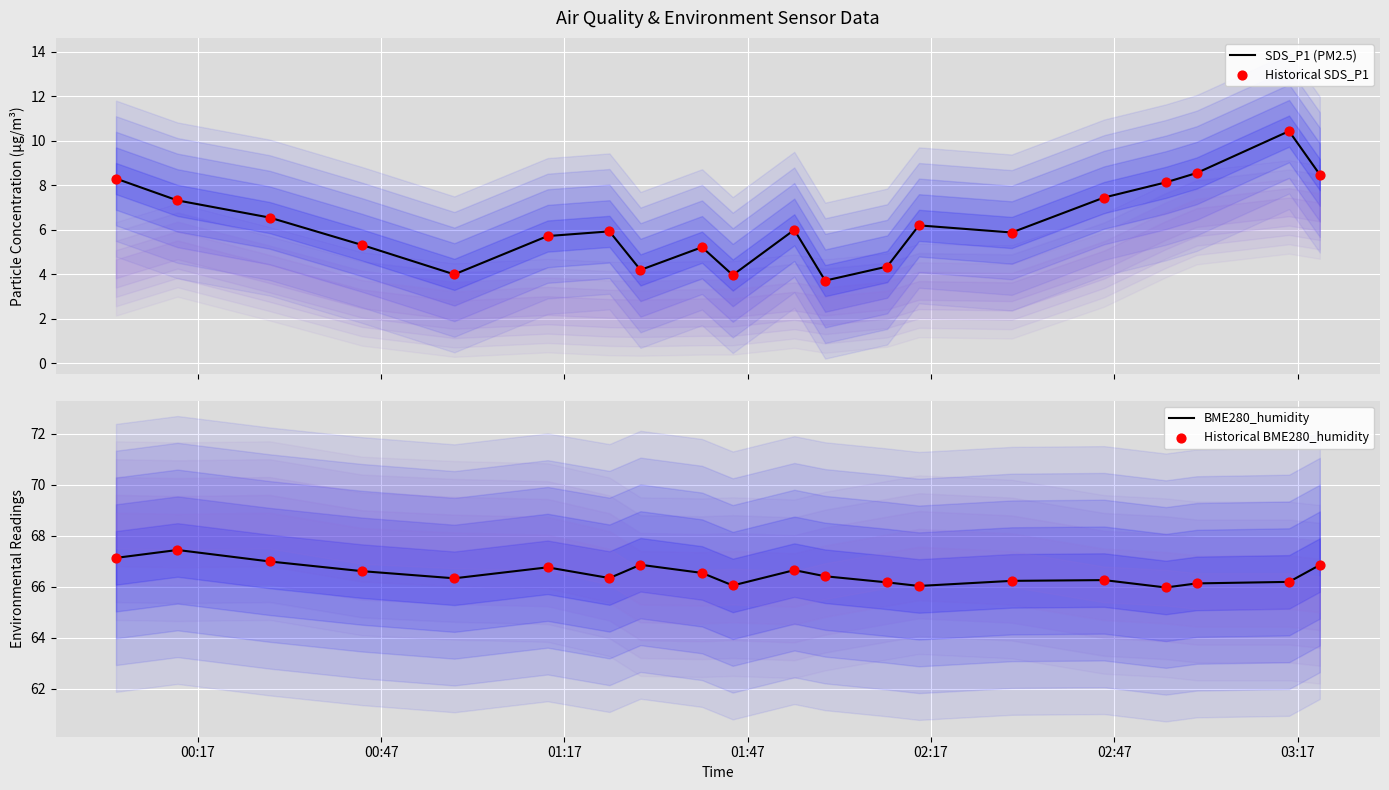

Which series contains the highest Y value?

BME280_humidity